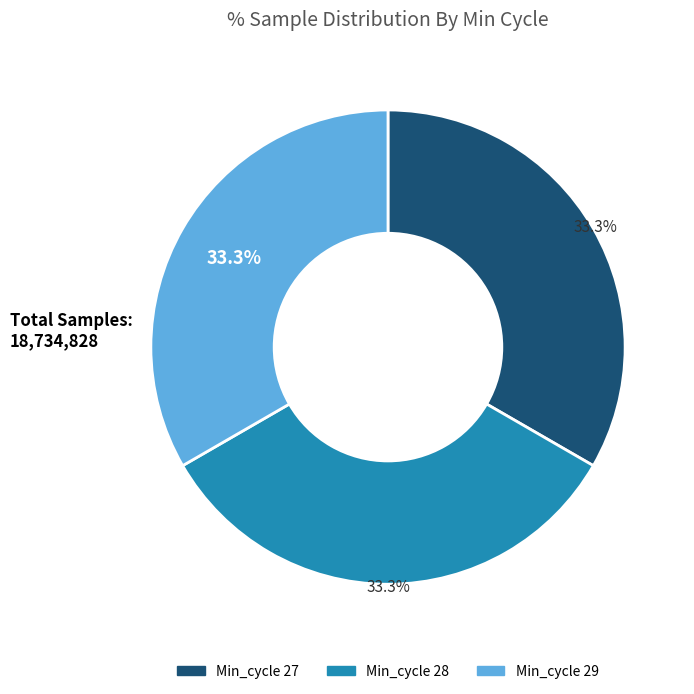

Is there a majority slice in this chart?

No